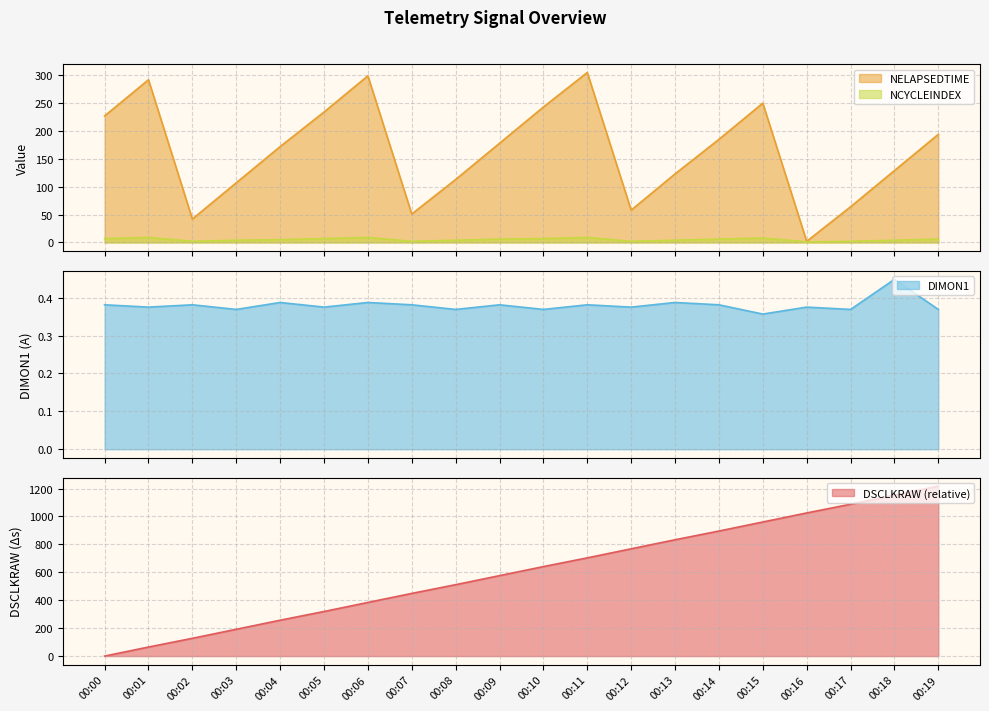

What is the spread (max minus min) of values at 00:01?

291.6